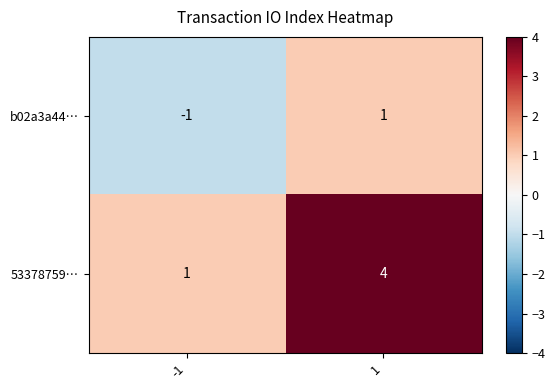

The value of b02a3a44… at -1 is -1. True or false?

True